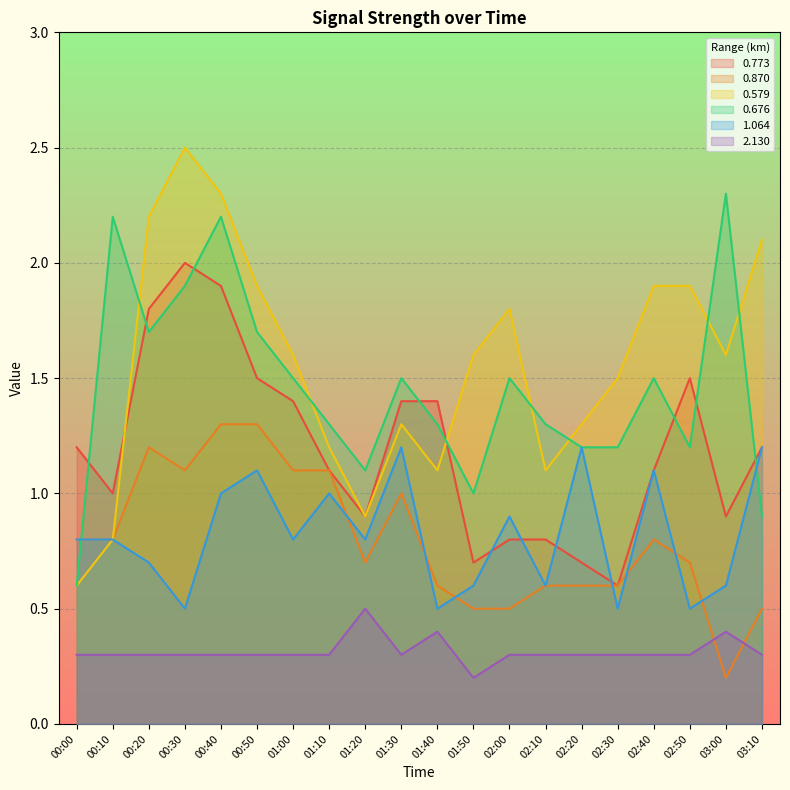

Reading left to right, extract all data points from this chart.

0.773: 1.2	1.0	1.8	2.0	1.9	1.5	1.4	1.1	0.9	1.4	1.4	0.7	0.8	0.8	0.7	0.6	1.1	1.5	0.9	1.2
0.870: 0.8	0.8	1.2	1.1	1.3	1.3	1.1	1.1	0.7	1.0	0.6	0.5	0.5	0.6	0.6	0.6	0.8	0.7	0.2	0.5
0.579: 0.6	0.8	2.2	2.5	2.3	1.9	1.6	1.2	0.9	1.3	1.1	1.6	1.8	1.1	1.3	1.5	1.9	1.9	1.6	2.1
0.676: 0.6	2.2	1.7	1.9	2.2	1.7	1.5	1.3	1.1	1.5	1.3	1.0	1.5	1.3	1.2	1.2	1.5	1.2	2.3	0.9
1.064: 0.8	0.8	0.7	0.5	1.0	1.1	0.8	1.0	0.8	1.2	0.5	0.6	0.9	0.6	1.2	0.5	1.1	0.5	0.6	1.2
2.130: 0.3	0.3	0.3	0.3	0.3	0.3	0.3	0.3	0.5	0.3	0.4	0.2	0.3	0.3	0.3	0.3	0.3	0.3	0.4	0.3